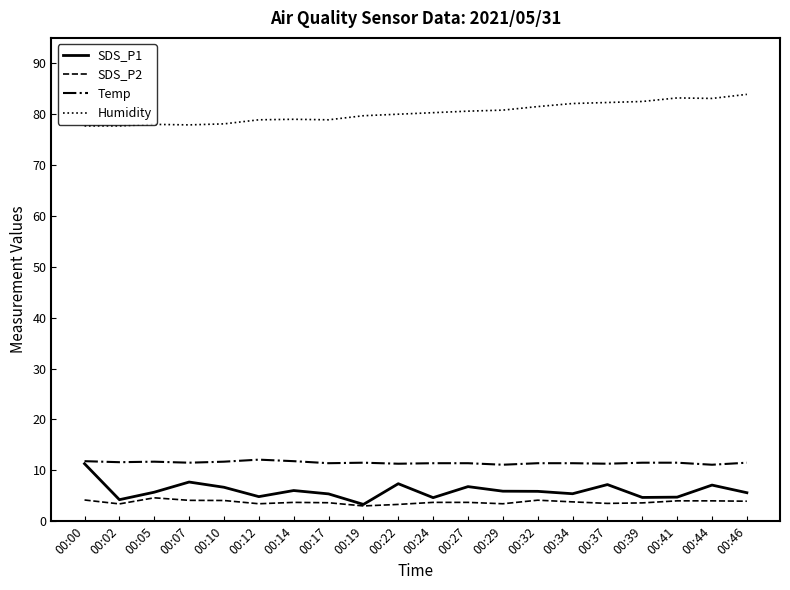

Which series has the largest total across all categories?

Humidity